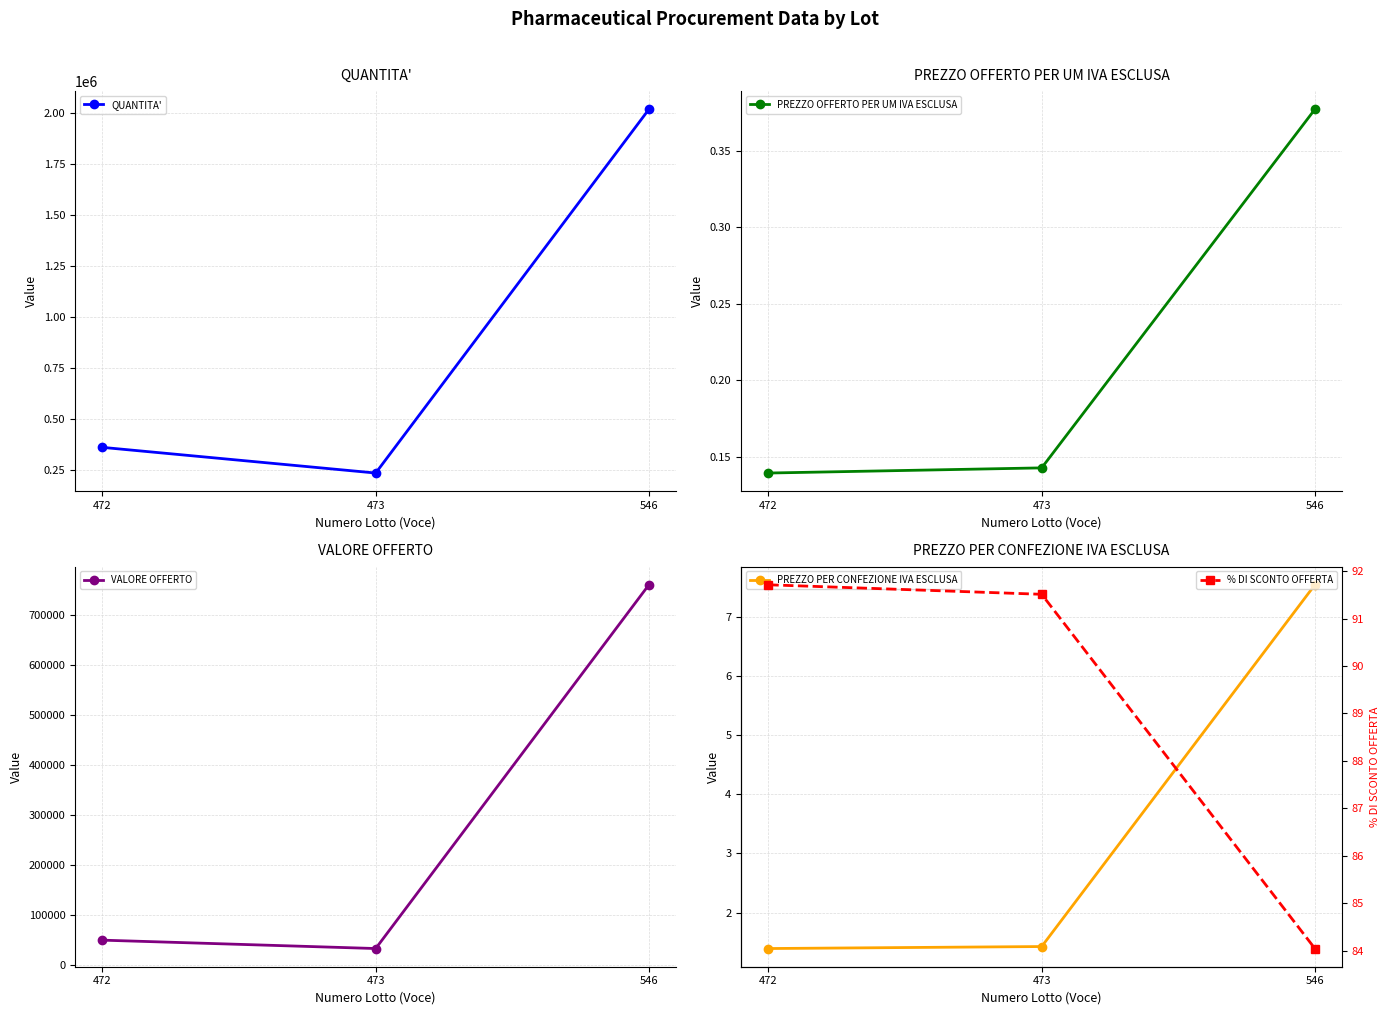

At 473, list the series in order from largest to smallest.

QUANTITA', VALORE OFFERTO, % DI SCONTO OFFERTA, PREZZO PER CONFEZIONE IVA ESCLUSA, PREZZO OFFERTO PER UM IVA ESCLUSA